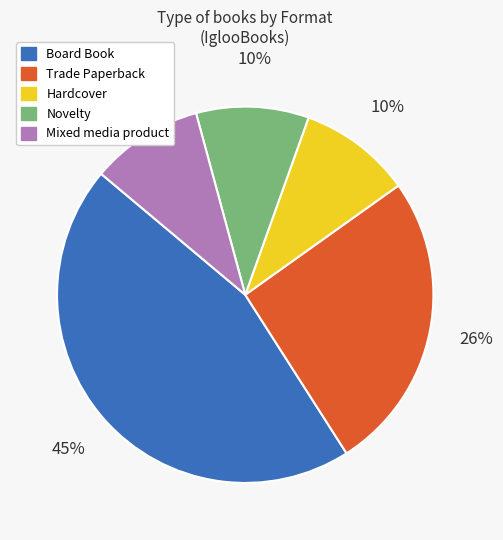

True or false: Board Book accounts for 45% of the total.

True